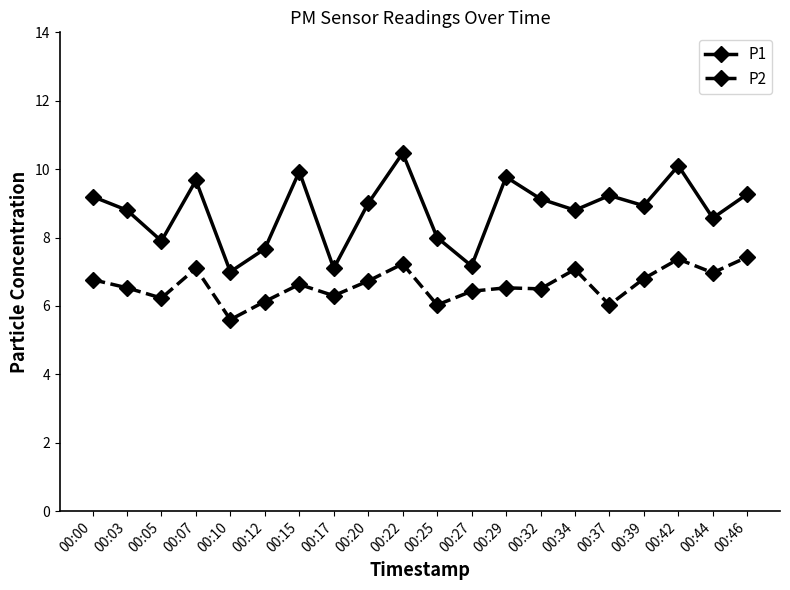

List the series in order of their overall mean, highest first.

P1, P2